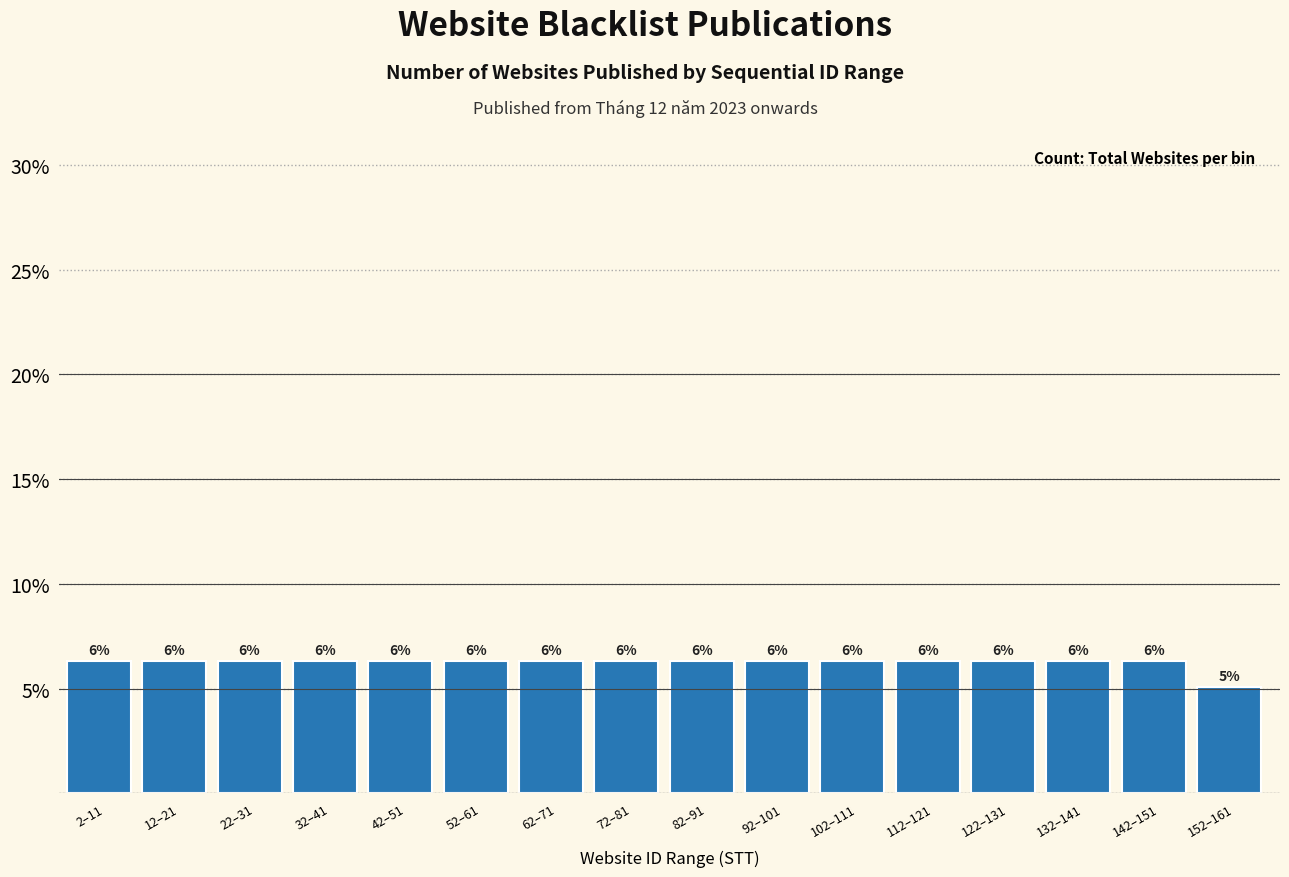

How many bars are there in total?

16